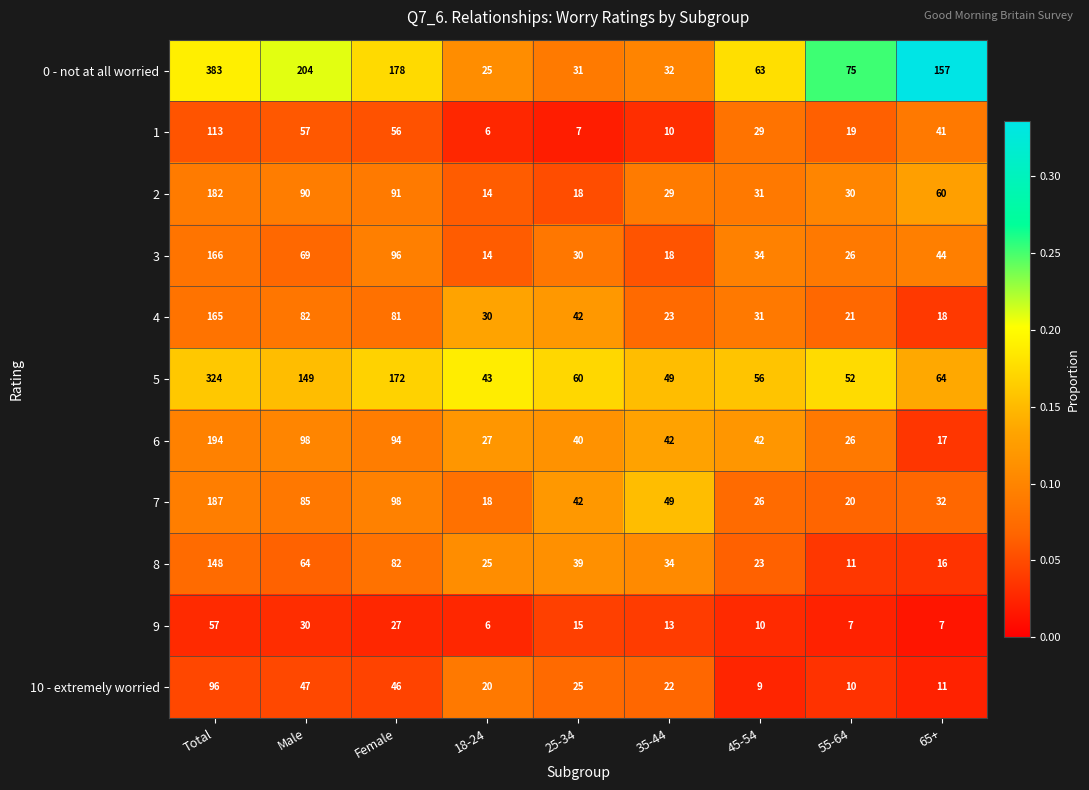

Rank the categories by 7 value from highest to lowest.

Total, Female, Male, 35-44, 25-34, 65+, 45-54, 55-64, 18-24